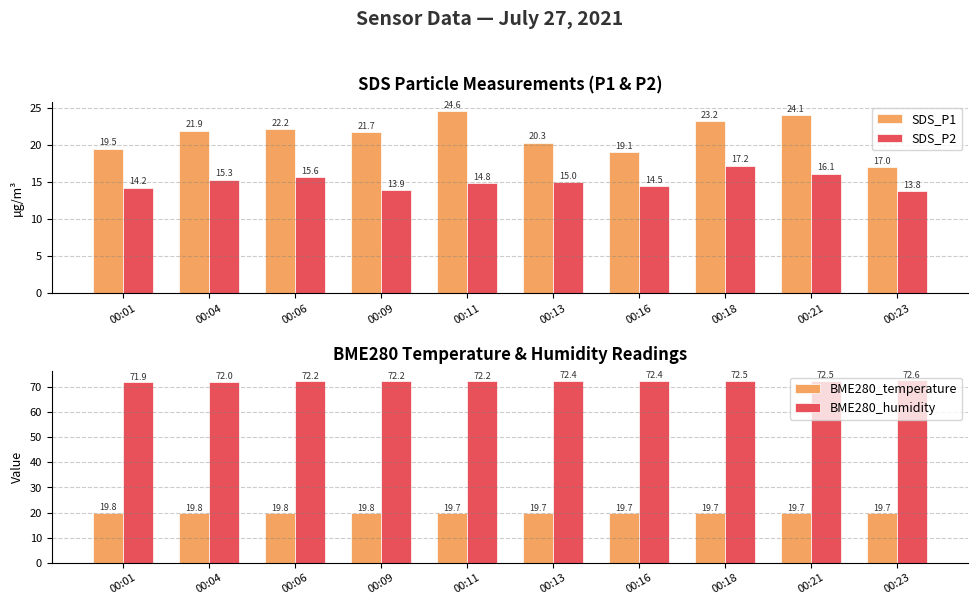

Reading left to right, extract all data points from this chart.

SDS_P1: 19.5	21.9	22.2	21.7	24.6	20.3	19.1	23.2	24.1	17.0
SDS_P2: 14.2	15.3	15.6	13.9	14.8	15.0	14.5	17.2	16.1	13.8
BME280_temperature: 19.8	19.8	19.8	19.8	19.7	19.7	19.7	19.7	19.7	19.7
BME280_humidity: 71.9	72.0	72.2	72.2	72.2	72.4	72.4	72.5	72.5	72.6